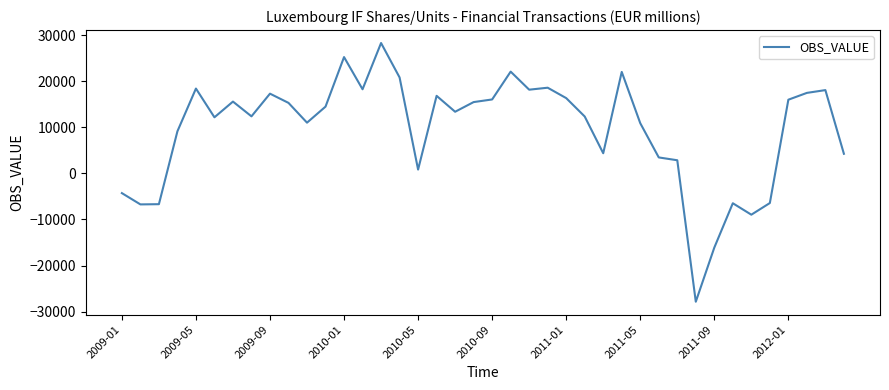

What is the smallest value displayed?

-27840